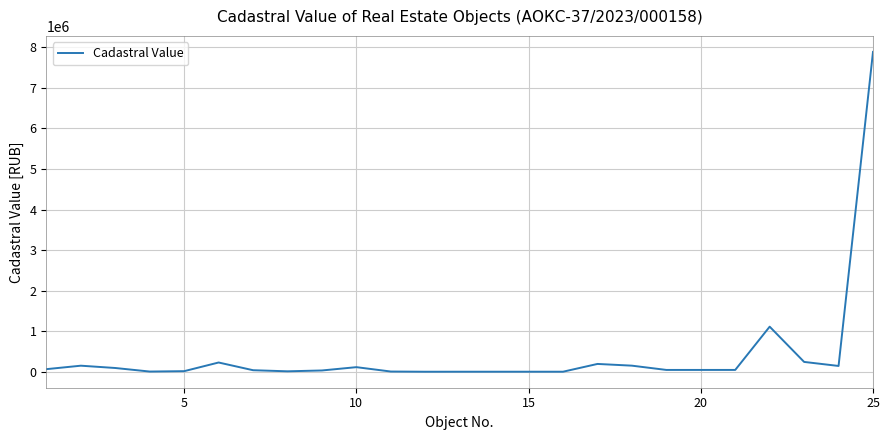

What is the average value?

426159.3